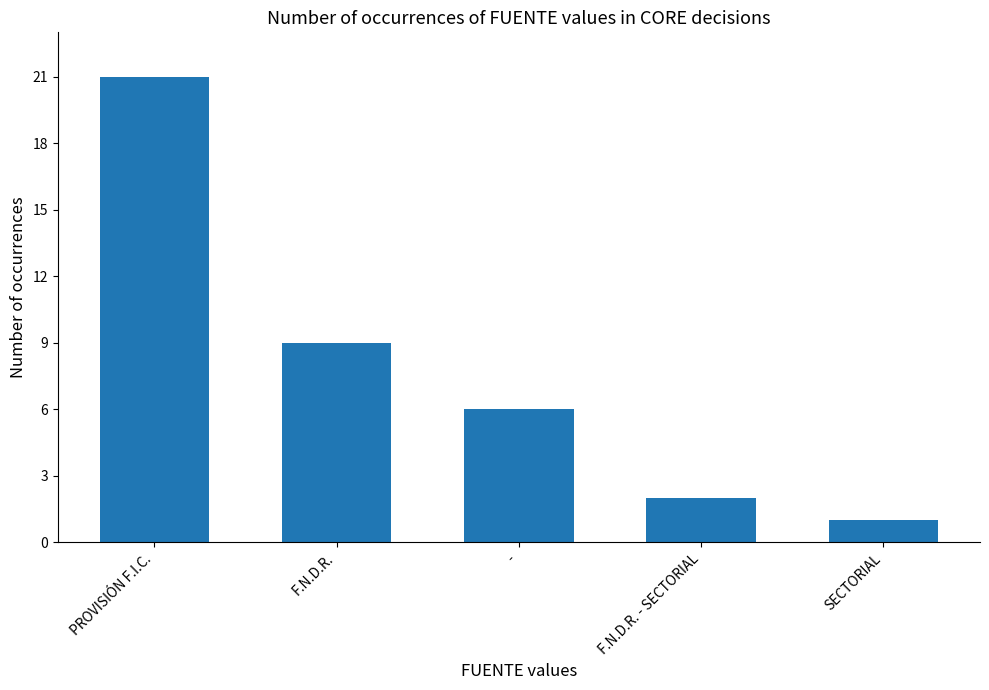

What is the label of the 2nd bar from the left?

F.N.D.R.